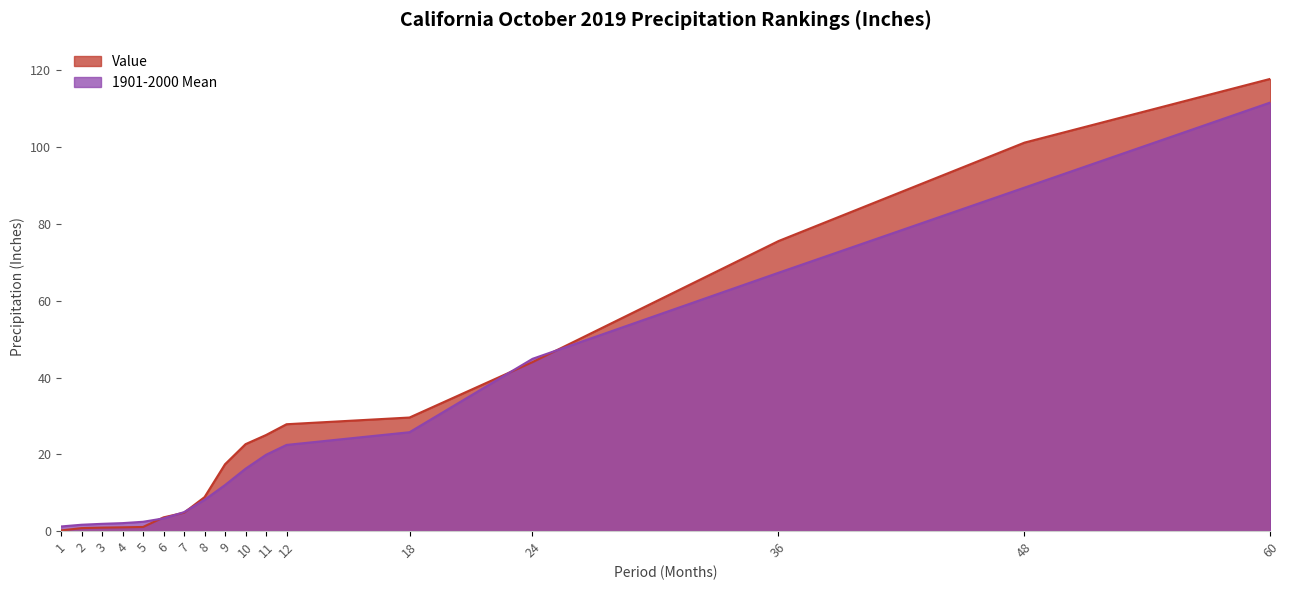

Is the value of Value at 24 greater than the value of 1901-2000 Mean at 9?

Yes